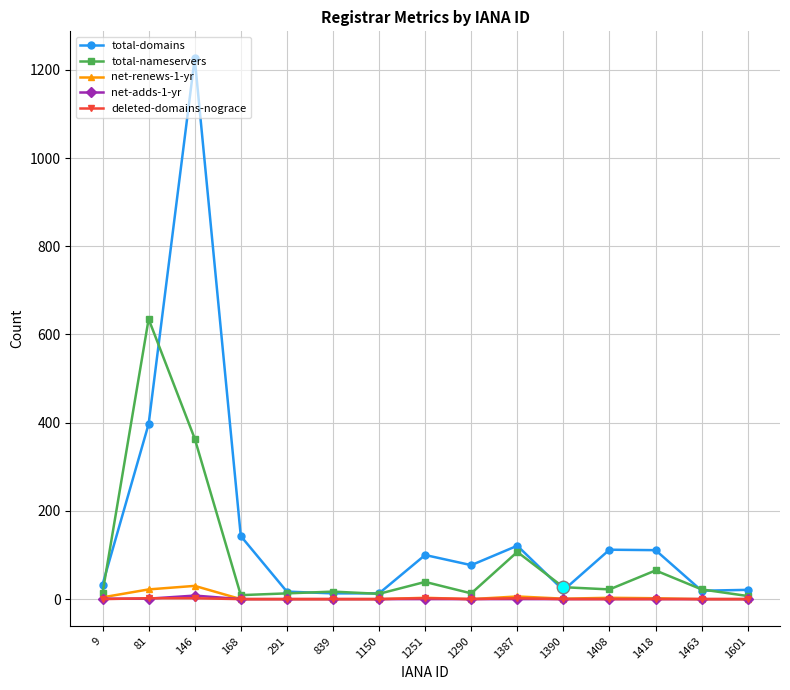

Between 146 and 1387, which series saw the biggest shift?

total-domains